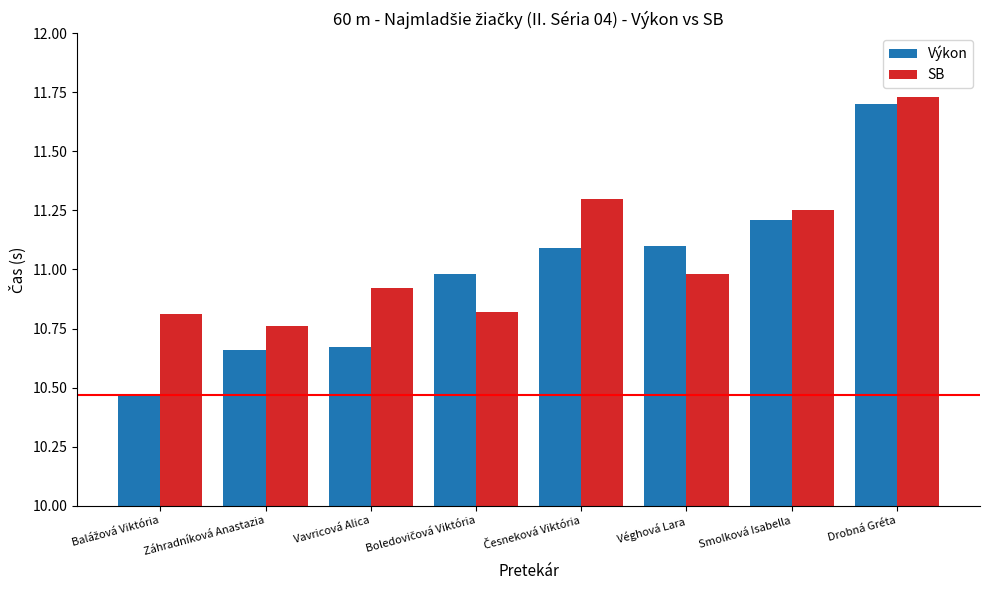

What is the sum of the SB values at Vavricová Alica and Smolková Isabella?

22.2